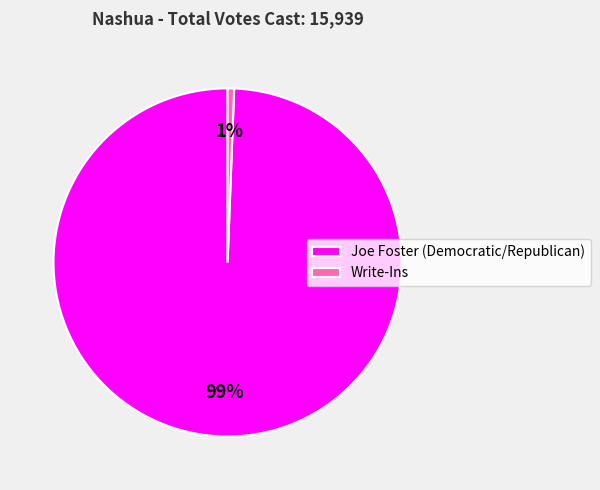

Does any single category account for the majority?

Yes